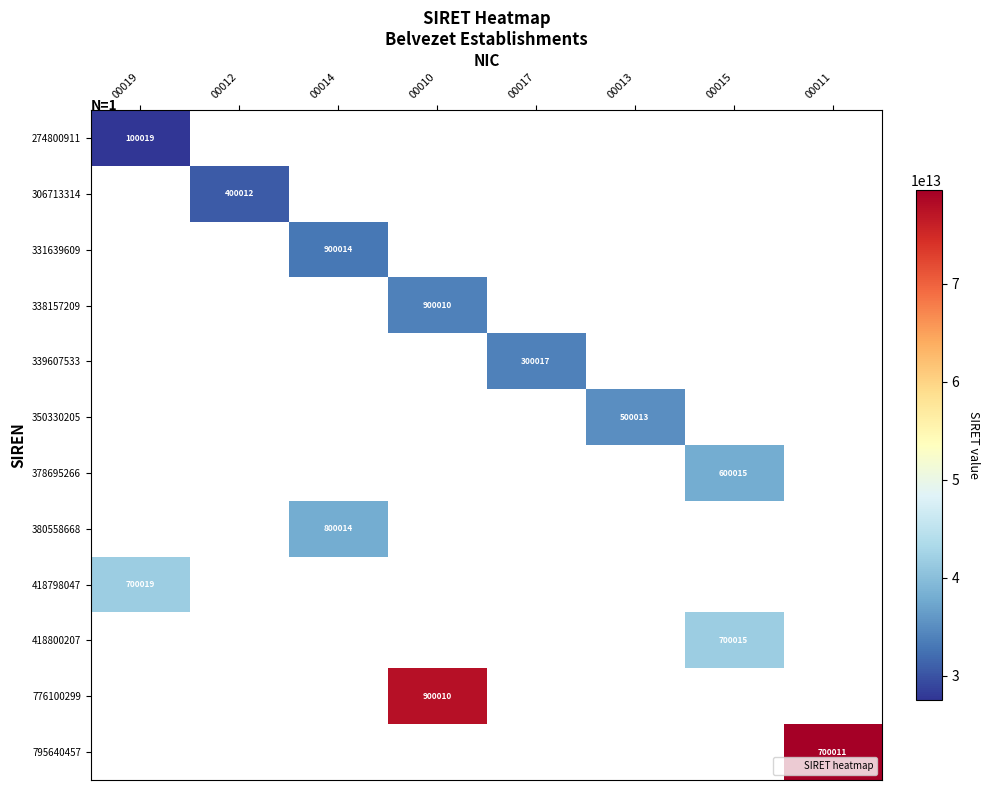

Count the number of categories in the chart.

8